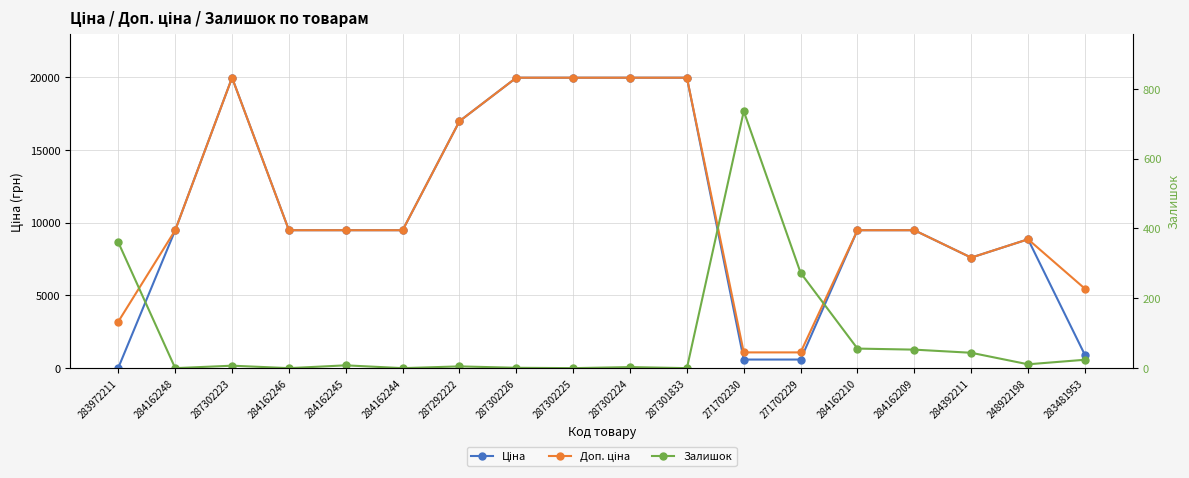

Between 283972211 and 271702229, which series saw the biggest shift?

Доп. ціна